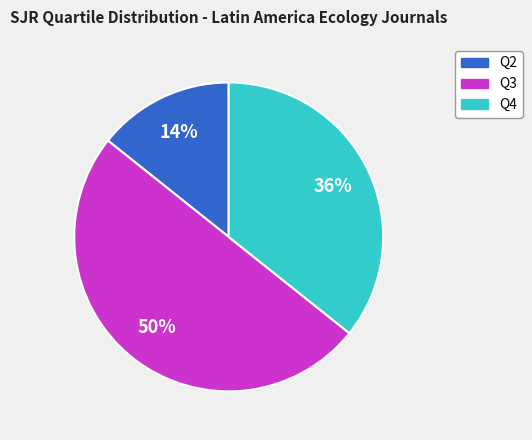

How many slices are in this pie chart?

3